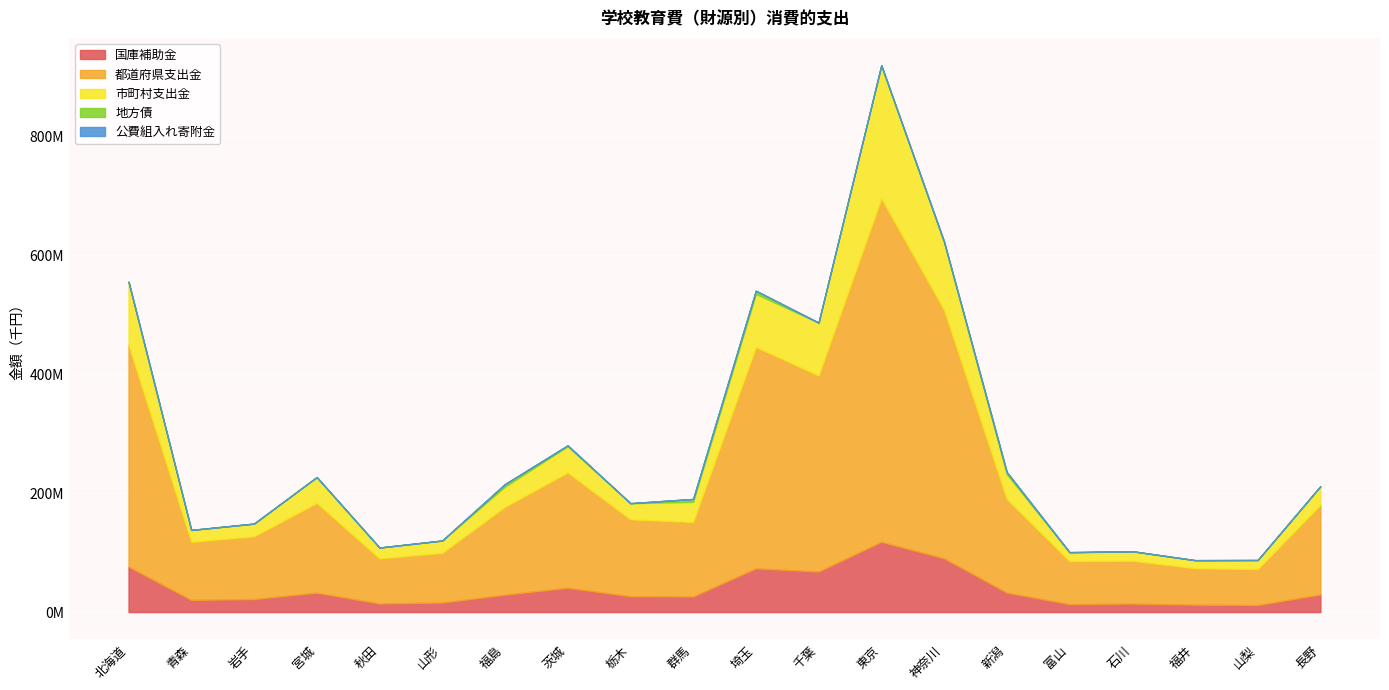

What is the difference between the 公費組入れ寄附金 values at 千葉 and 栃木?

51277